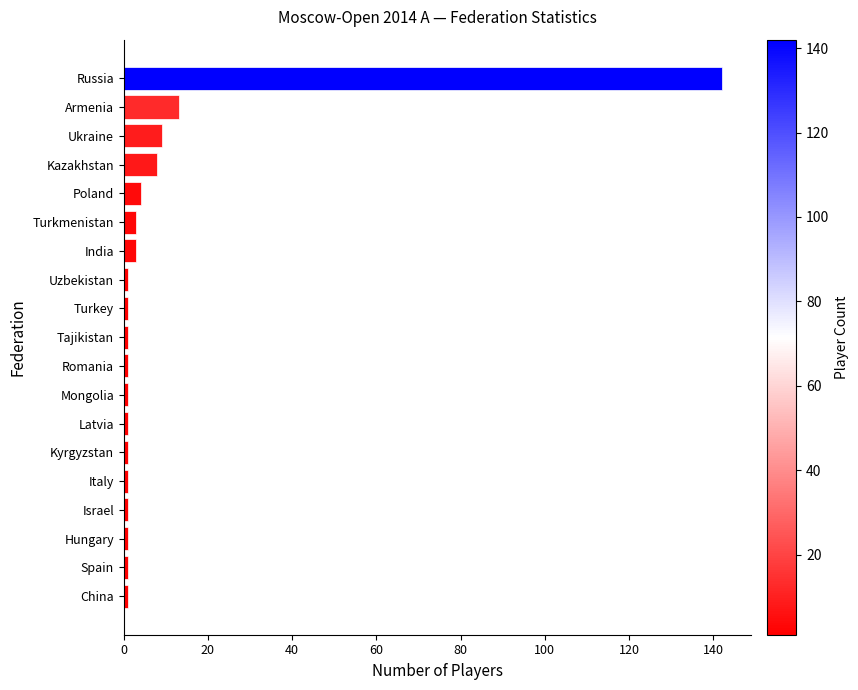

True or false: the data shows 4 at Poland.

True